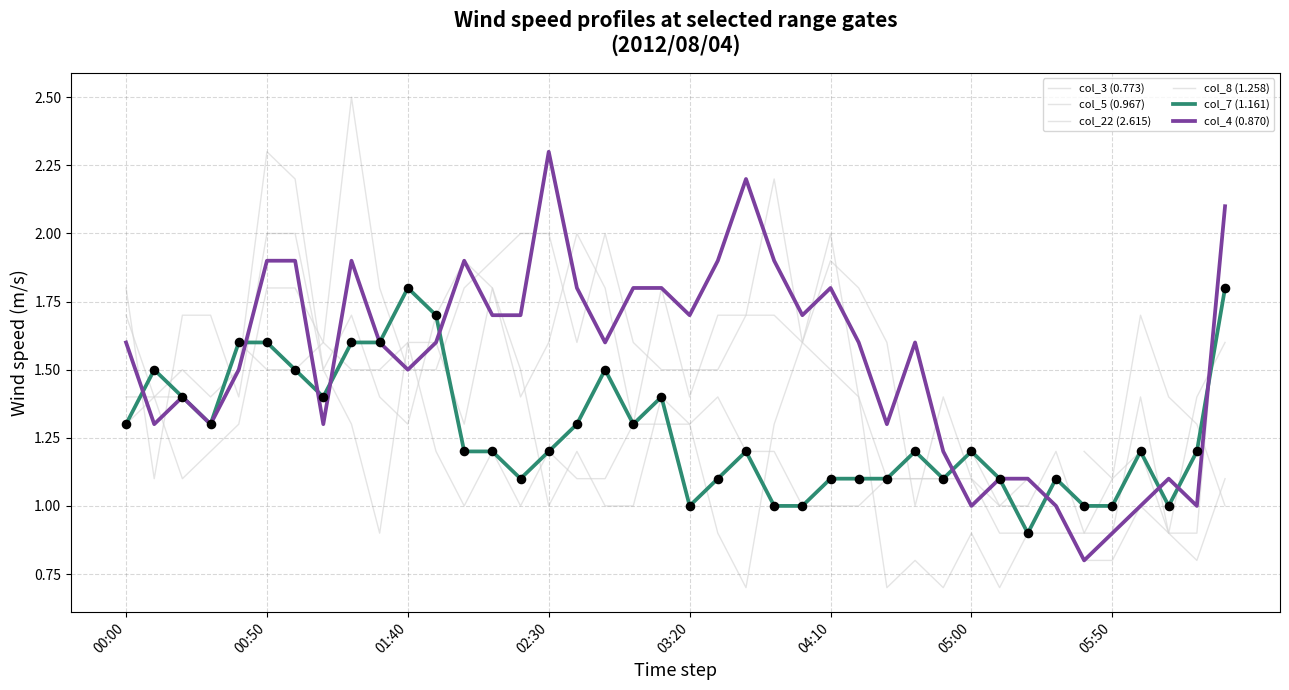

Which series has the widest spread of Y values?

col_5 (0.967)